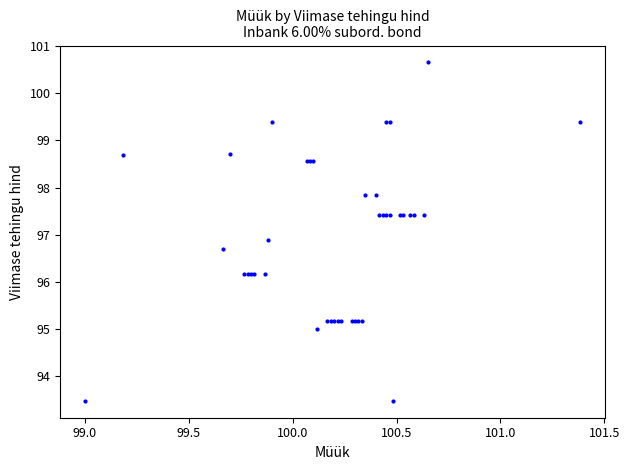

What Y value in the scatter plot is closest to 97?

96.9